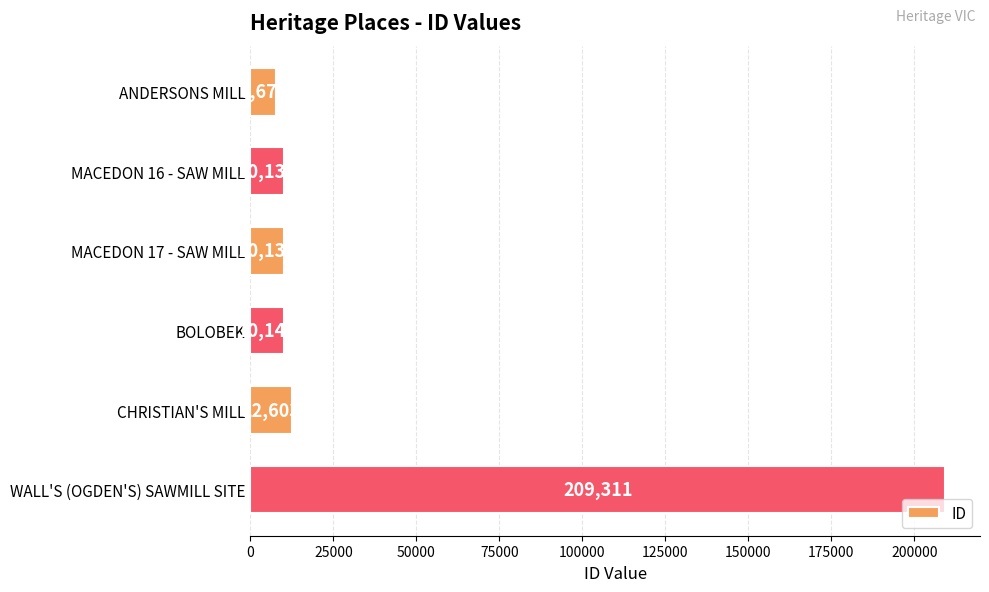

Approximately how many times larger is the value at MACEDON 16 - SAW MILL compared to ANDERSONS MILL?

1.3